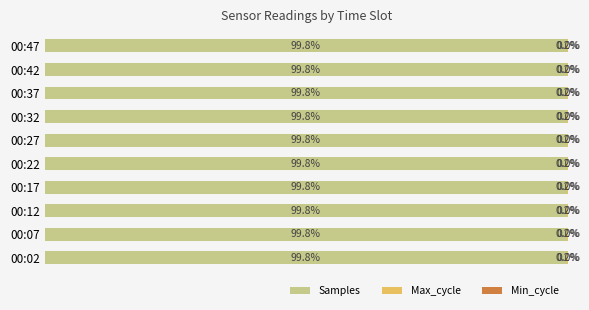

What is the sum of all Samples values?

998.1